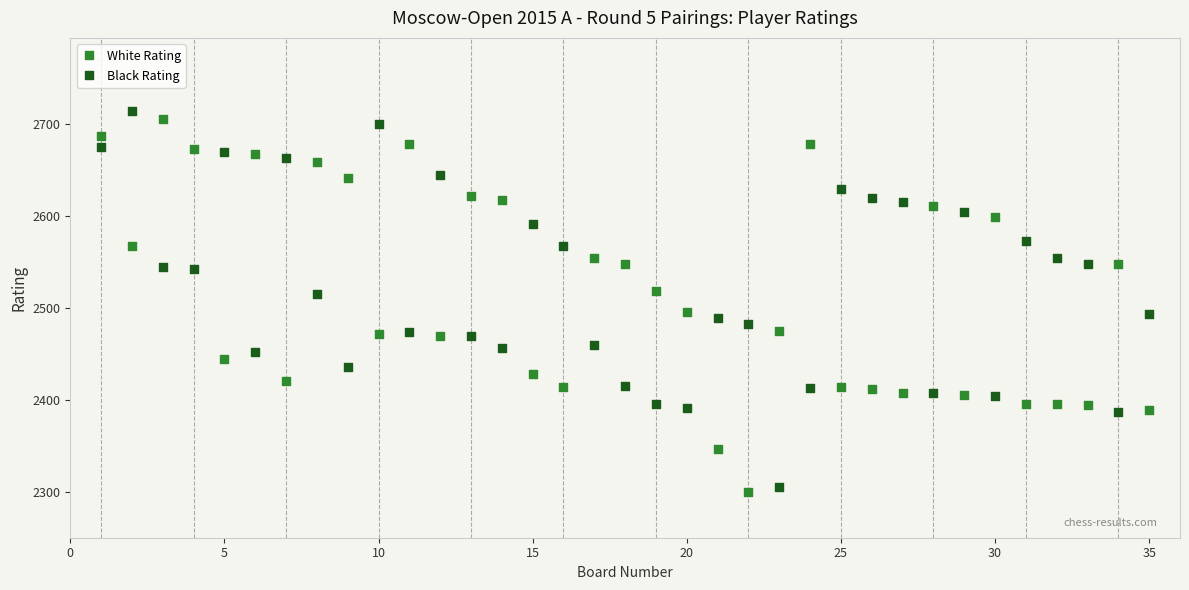

Which series contains the highest Y value?

Black Rating